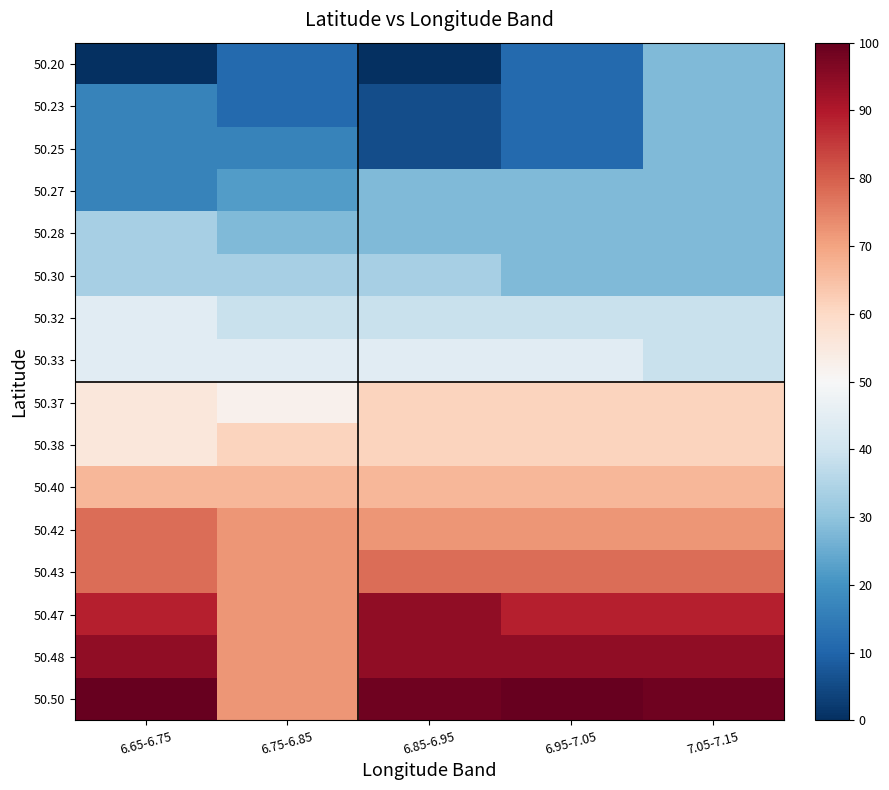

List the series in order of their peak value, highest first.

50.50, 50.47, 50.48, 50.42, 50.43, 50.40, 50.37, 50.38, 50.32, 50.33, 50.28, 50.30, 50.20, 50.23, 50.25, 50.27